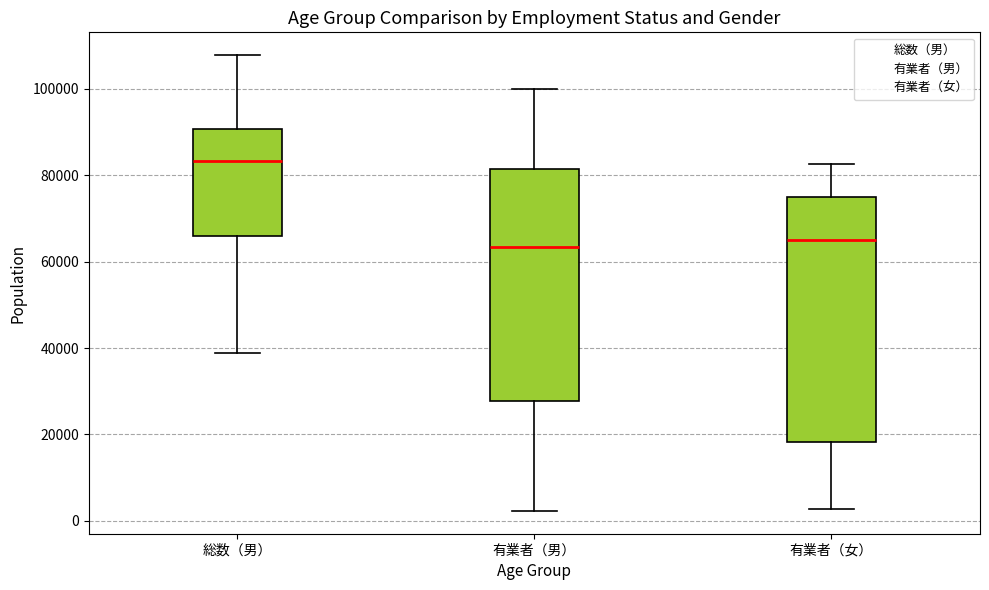

Reading left to right, transcribe this box plot: for each box, give where its median line is, the range the box spans, and where its two whiskers end, as read against the y-axis. The values are not printed on the chart, so give them approximately, as read against the axis.

総数（男）: median 84000, box 66000 to 90000, whiskers 38000 to 108000
有業者（男）: median 64000, box 28000 to 82000, whiskers 2000 to 100000
有業者（女）: median 66000, box 18000 to 74000, whiskers 2000 to 82000